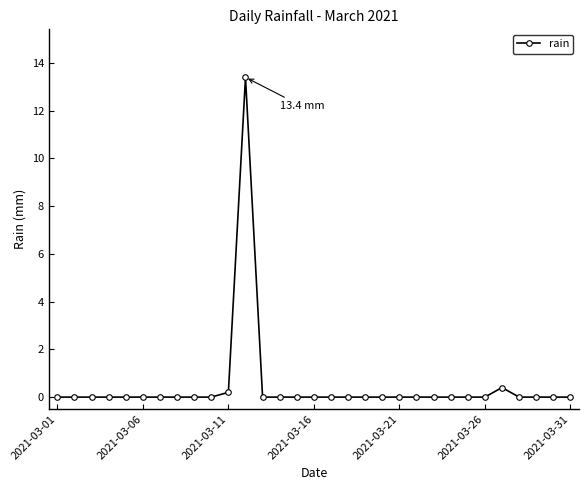

How many lines are shown in the chart?

1